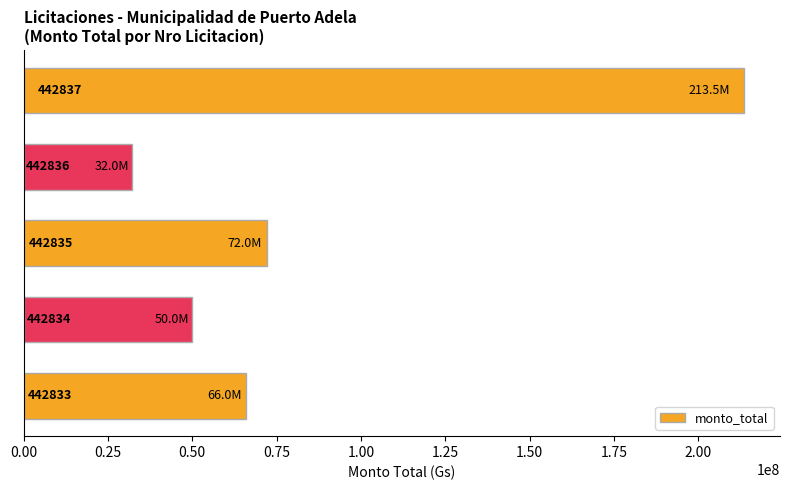

What is the difference between the maximum and minimum values?

181479996